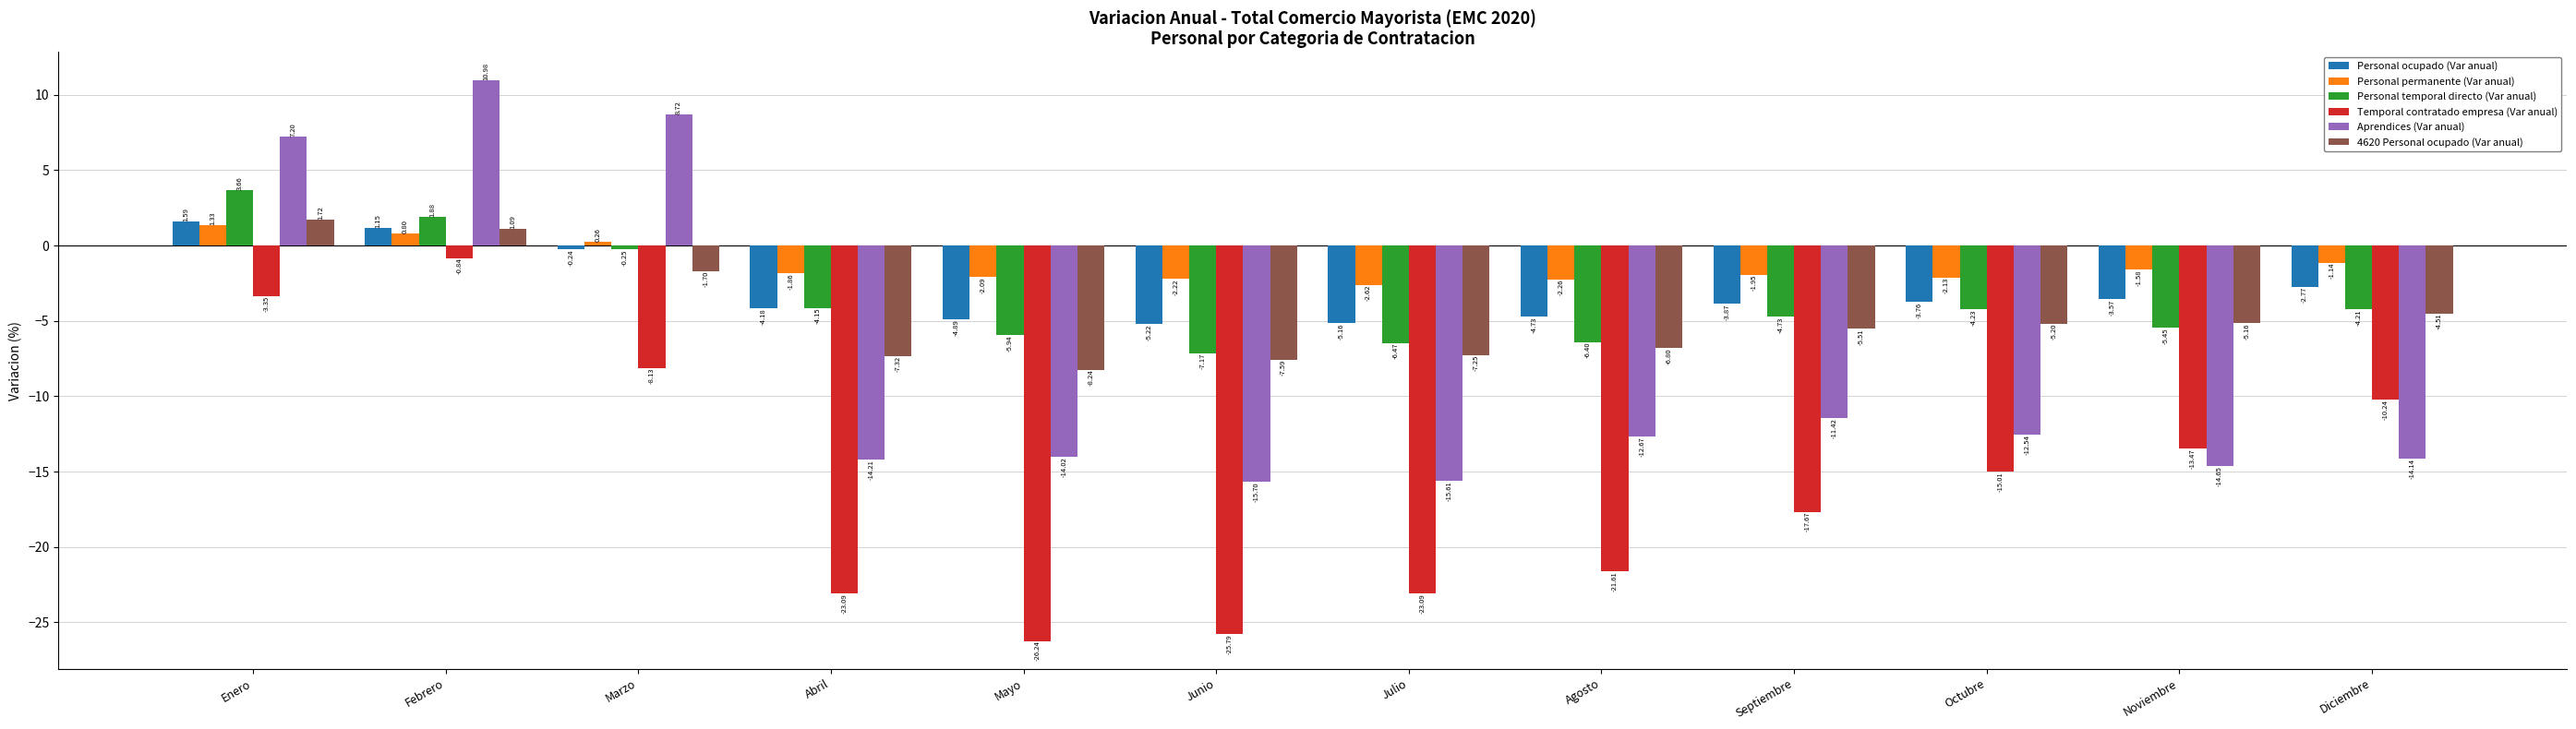

Is the value of Personal permanente (Var anual) at Septiembre greater than the value of 4620 Personal ocupado (Var anual) at Septiembre?

Yes